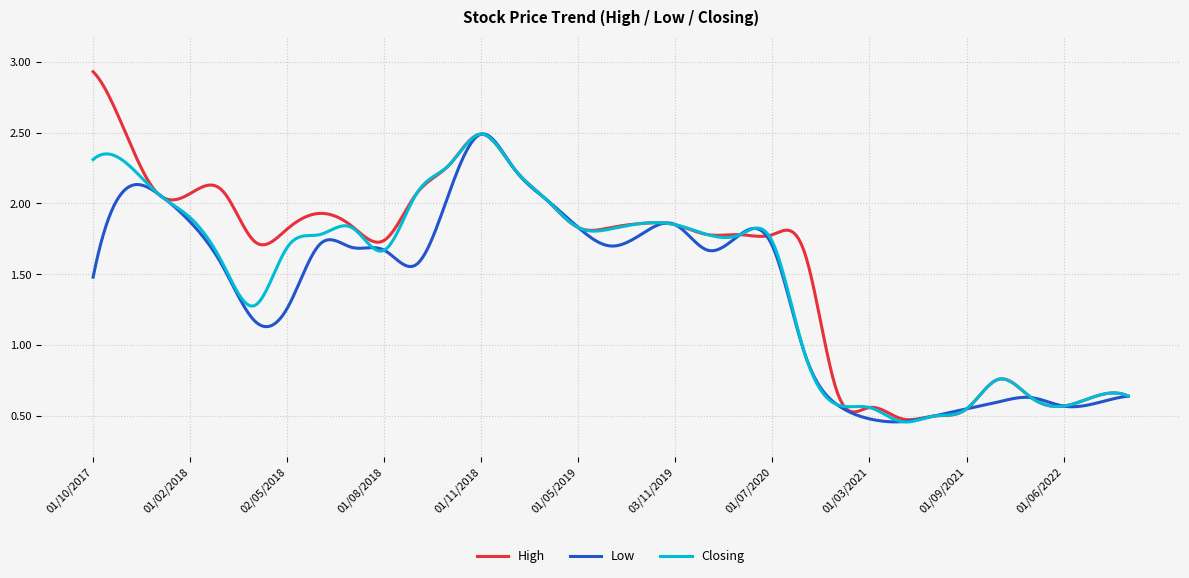

Which series has the largest range (max minus min)?

High